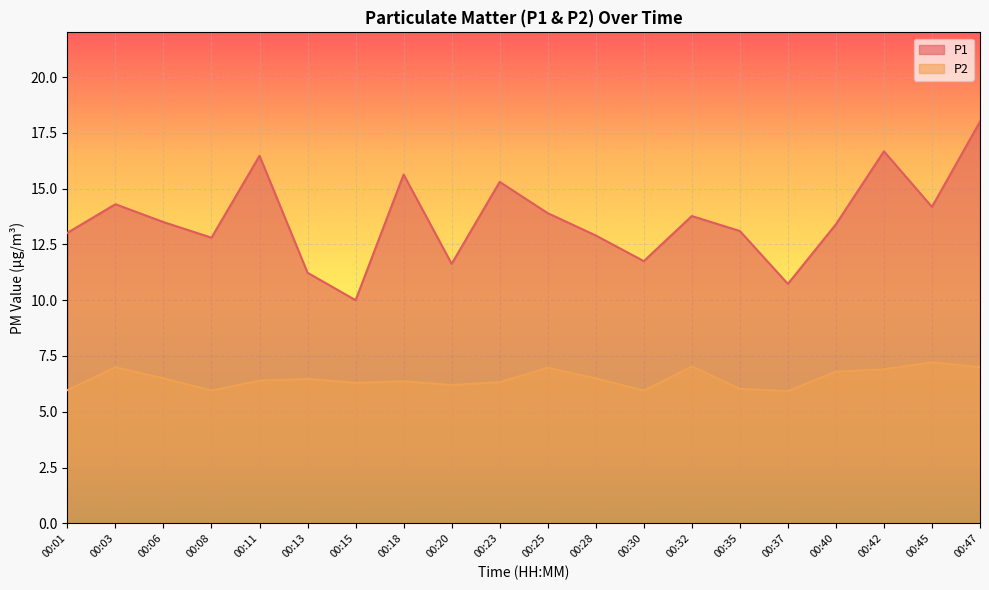

Which has a higher value, 00:01 or 00:25?

00:25